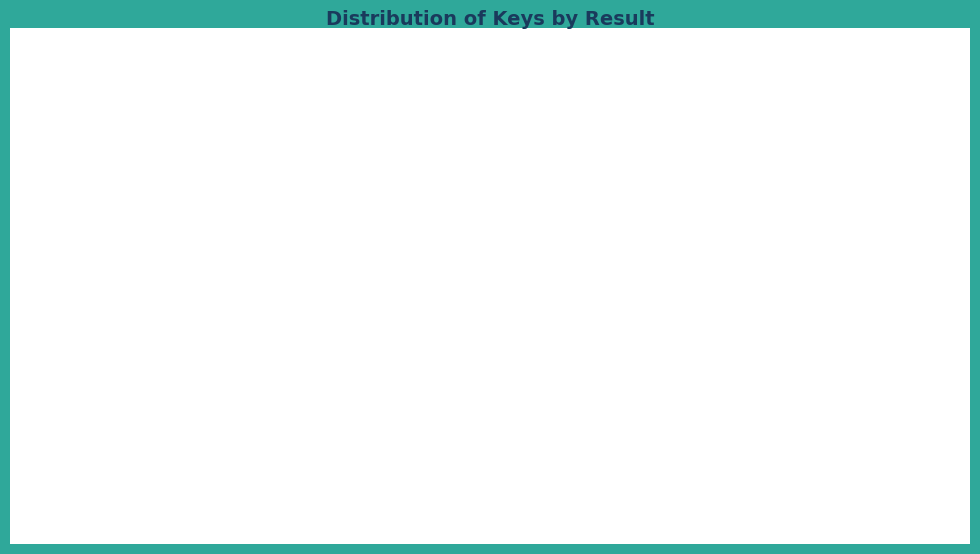

To the nearest percent, what is the average slice percentage?

50%